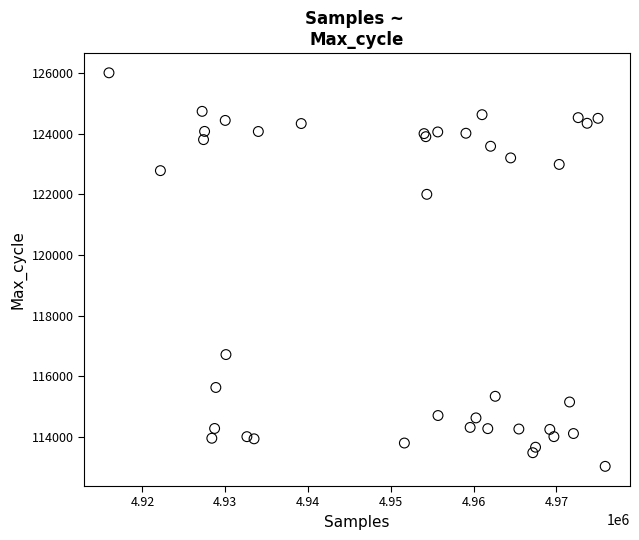

What Y value in the scatter plot is closest to 119519?

122001